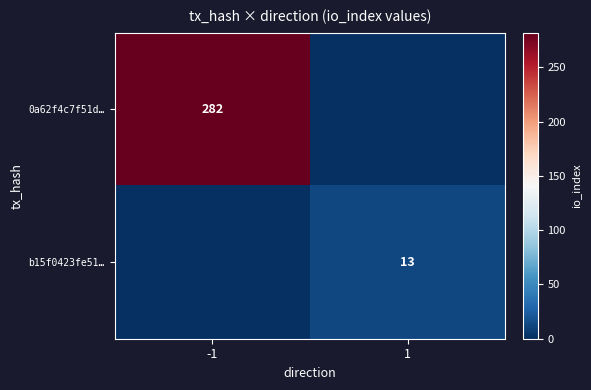

How many data points does each series have?

2